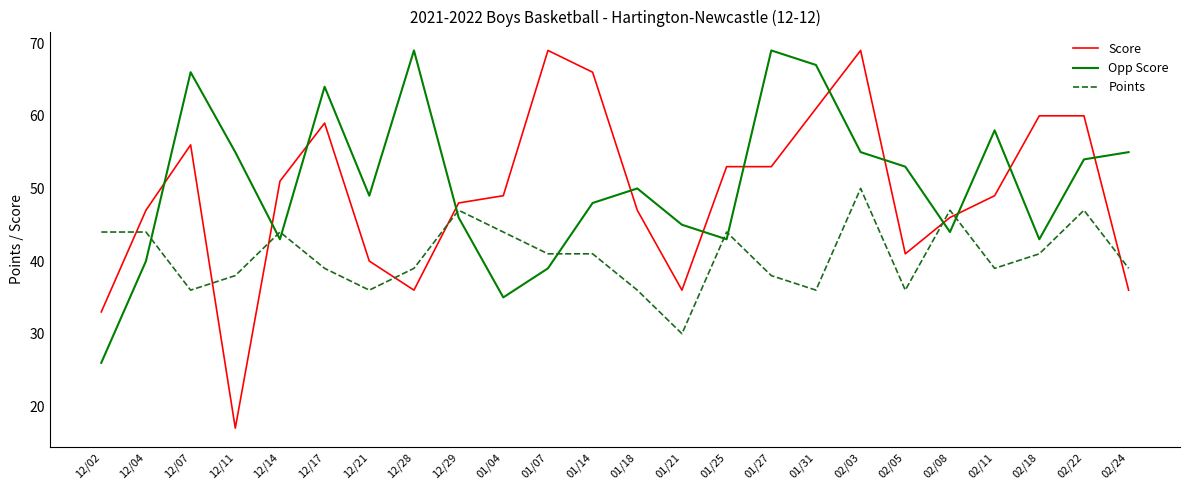

Does the chart have visible grid lines?

No